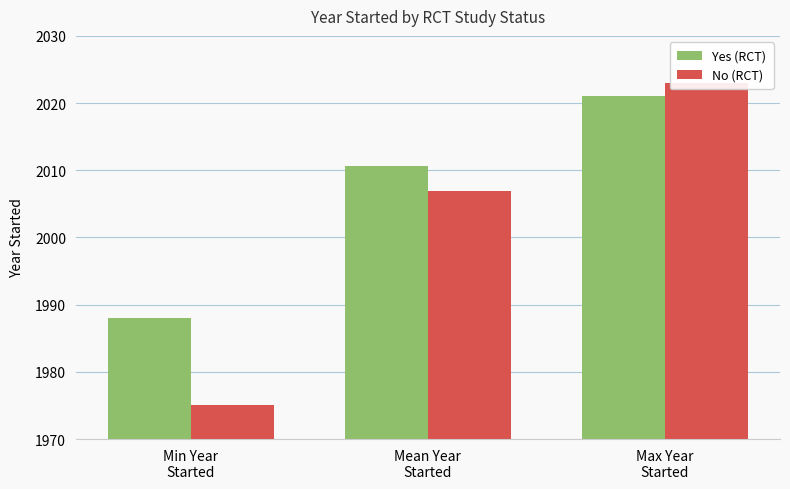

What is the average value of the Yes (RCT) series?

2006.5